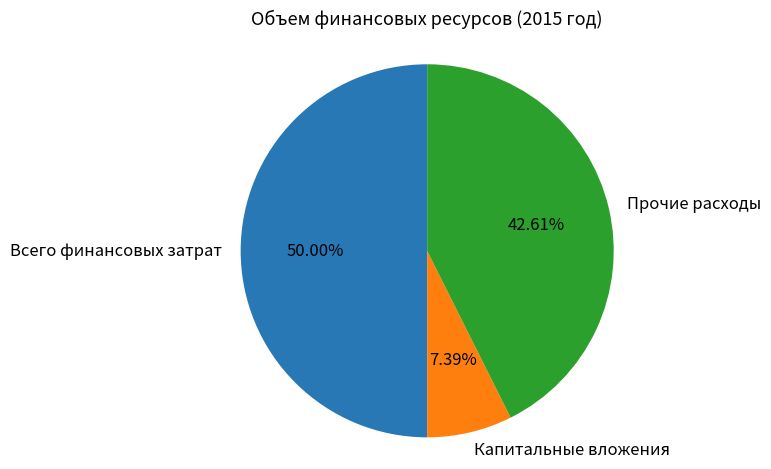

Count the number of slices in the pie.

3